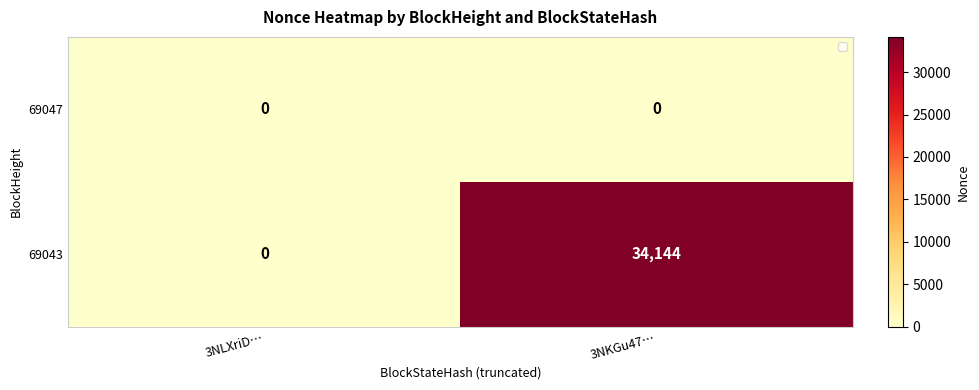

At which category is the sum across all series the highest?

3NKGu47…